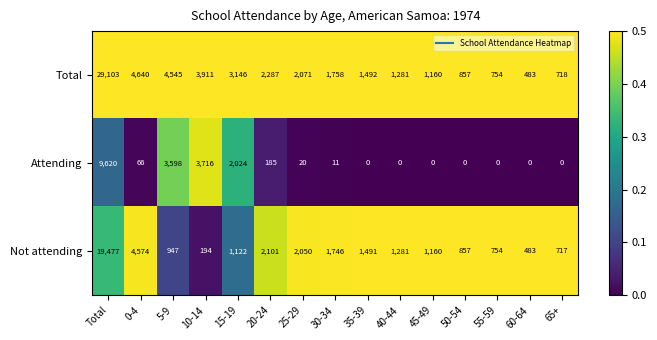

What is the greatest value displayed?

29103